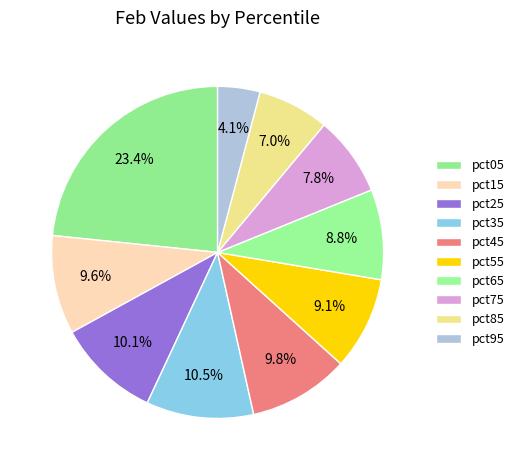

Is it true that pct65 is 1% of the pie?

False